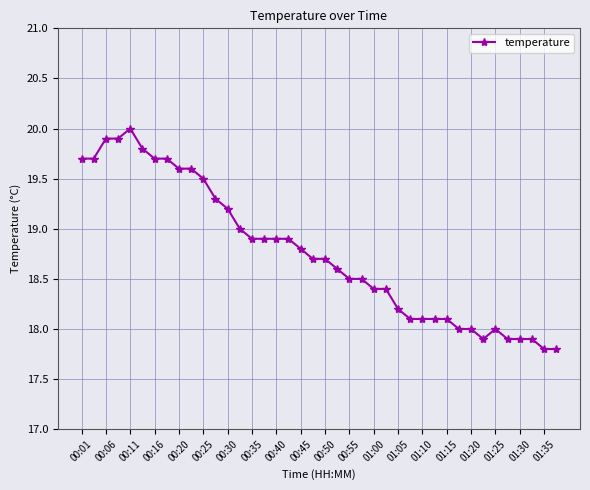

What is the greatest value displayed?

20.0